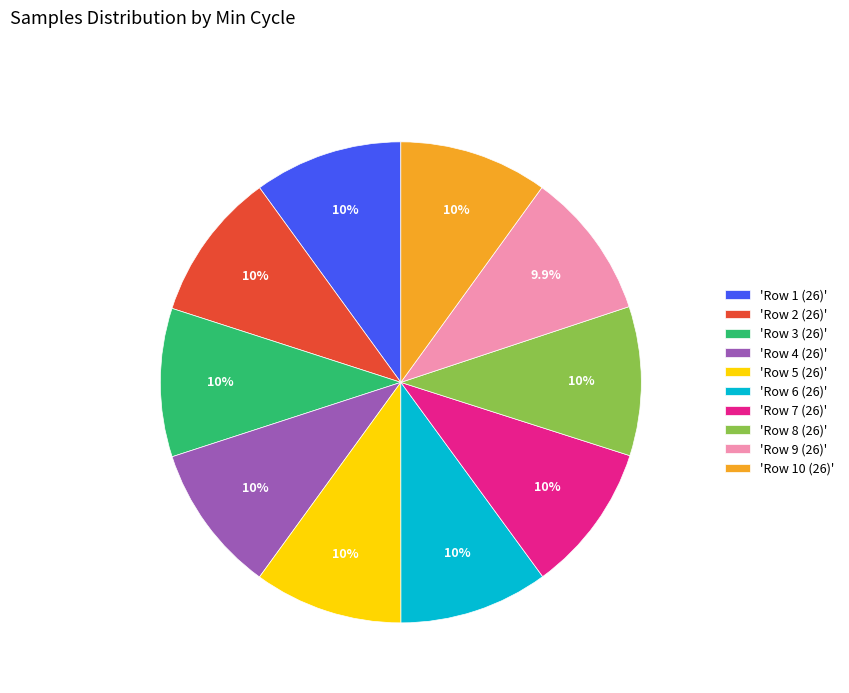

What is the ratio of the value at 'Row 9 (26)' to the value at 'Row 8 (26)'?

1.0